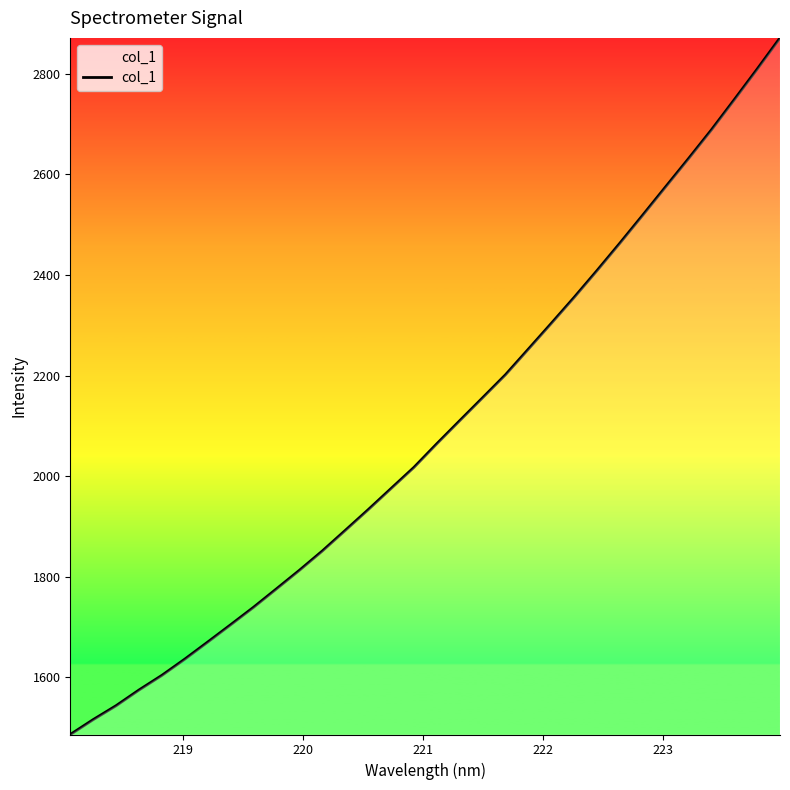

What is the smallest value displayed?

1486.6